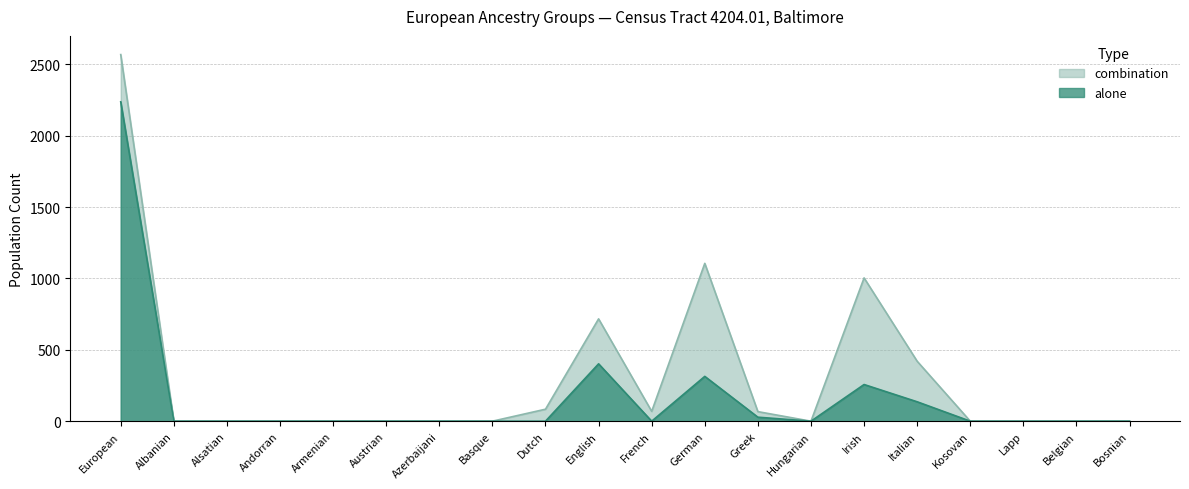

Where is the first local minimum for alone?

French